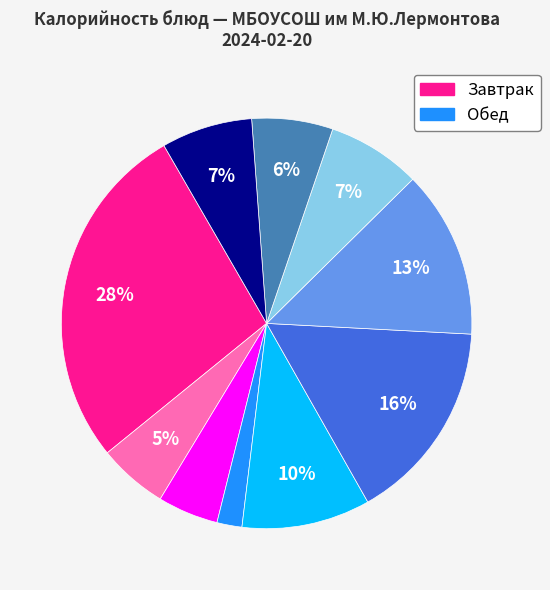

Does any single category account for the majority?

No